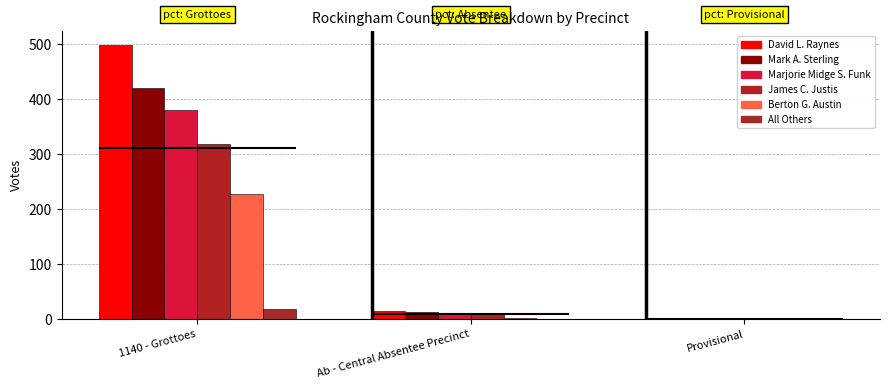

How many values in Marjorie Midge S. Funk are above zero?

2